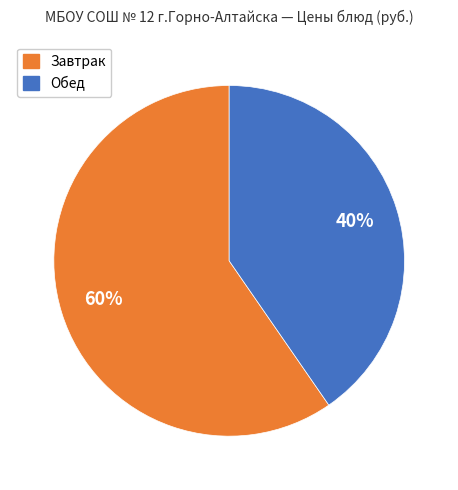

To the nearest percent, what is the average slice percentage?

50%